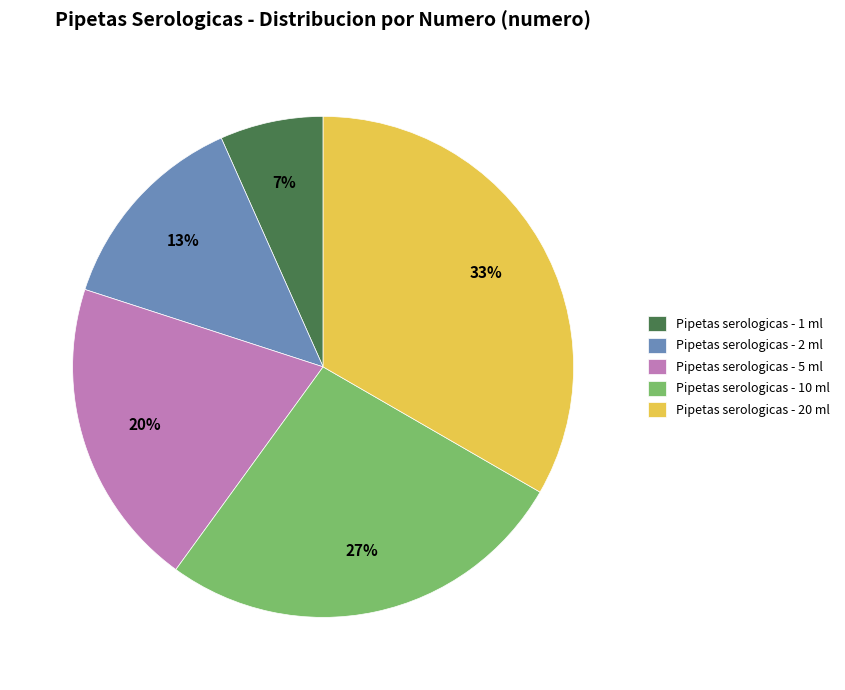

To the nearest percent, what is the difference between the Pipetas serologicas - 20 ml and Pipetas serologicas - 2 ml slice percentages?

20%